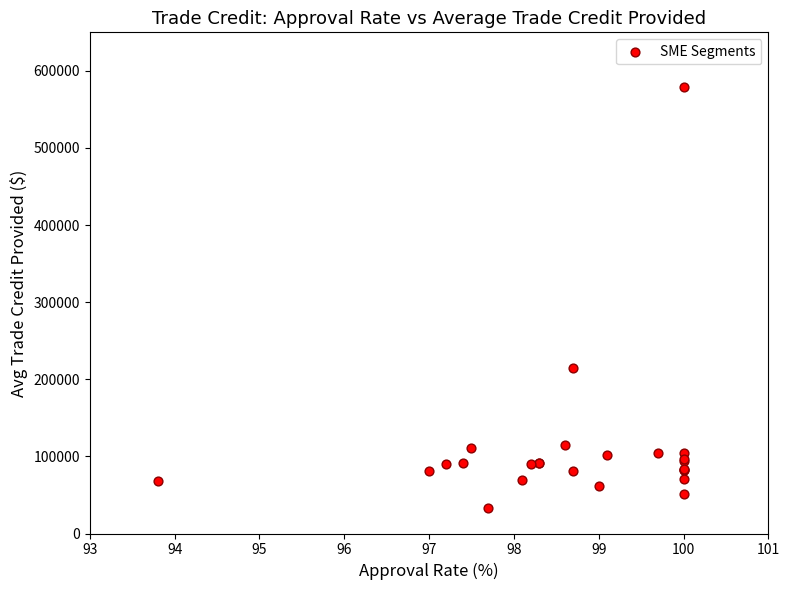

What Y value in the scatter plot is closest to 305660?

215179.5